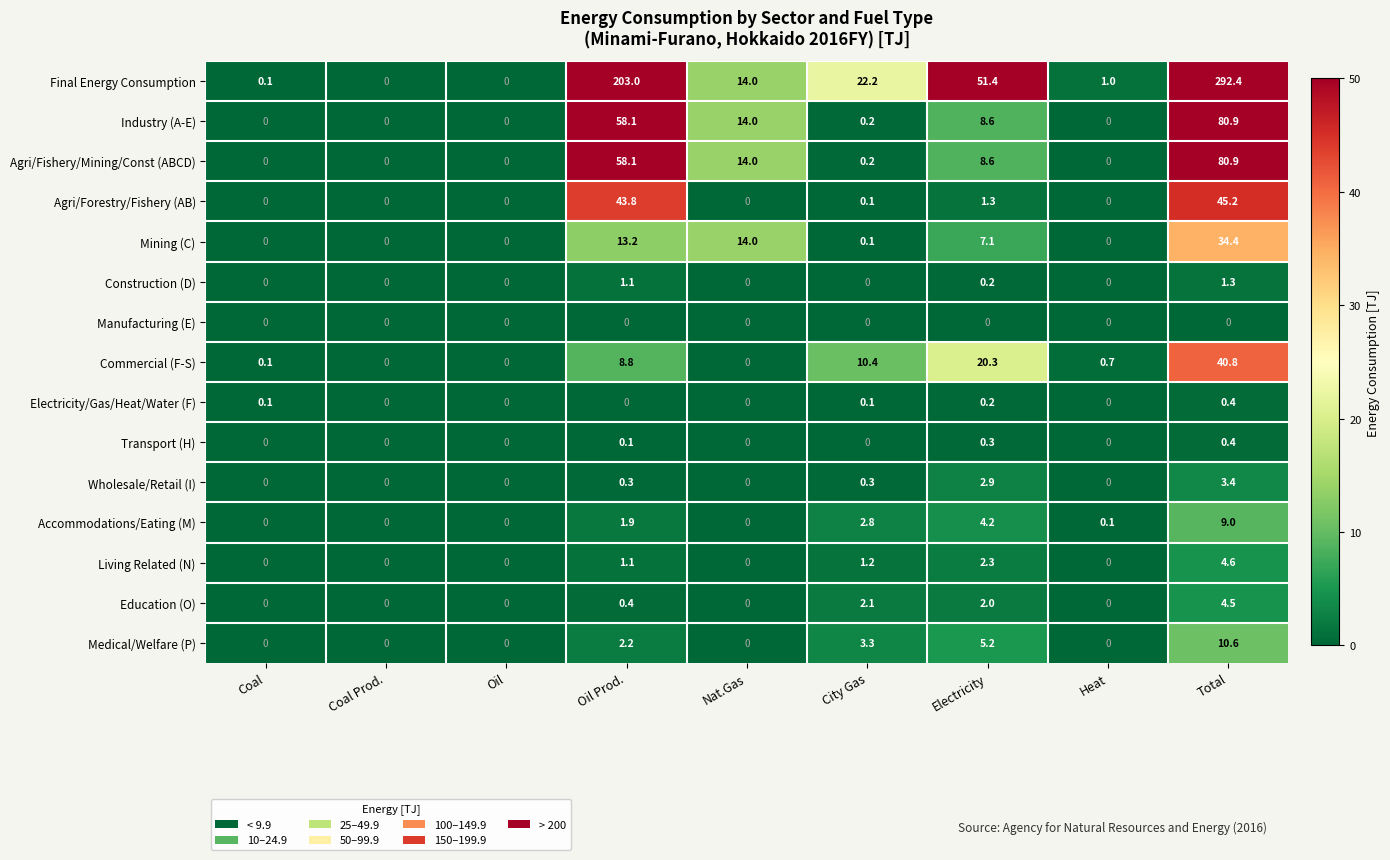

Which series changed the most between Oil and City Gas?

Final Energy Consumption